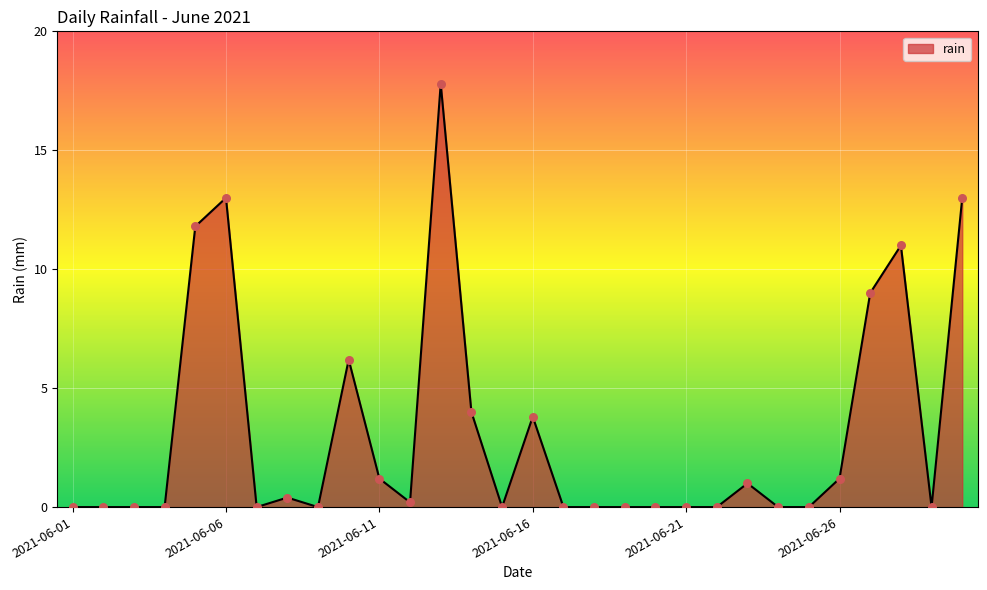

What is the greatest value displayed?

17.8